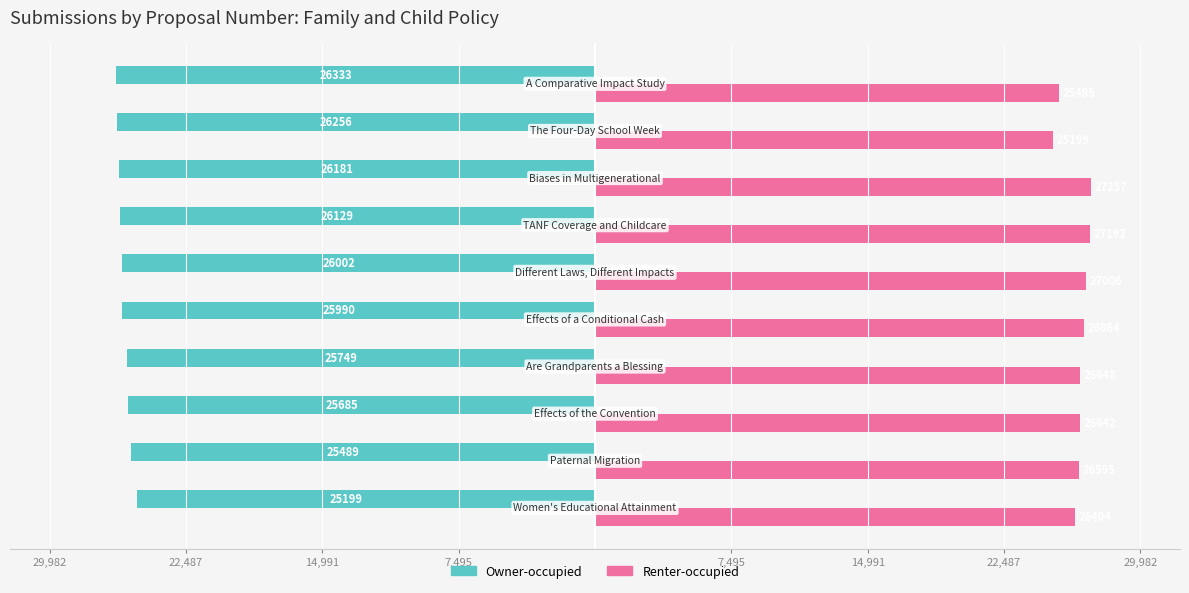

What are all the series names shown in the legend?

Owner-occupied, Renter-occupied